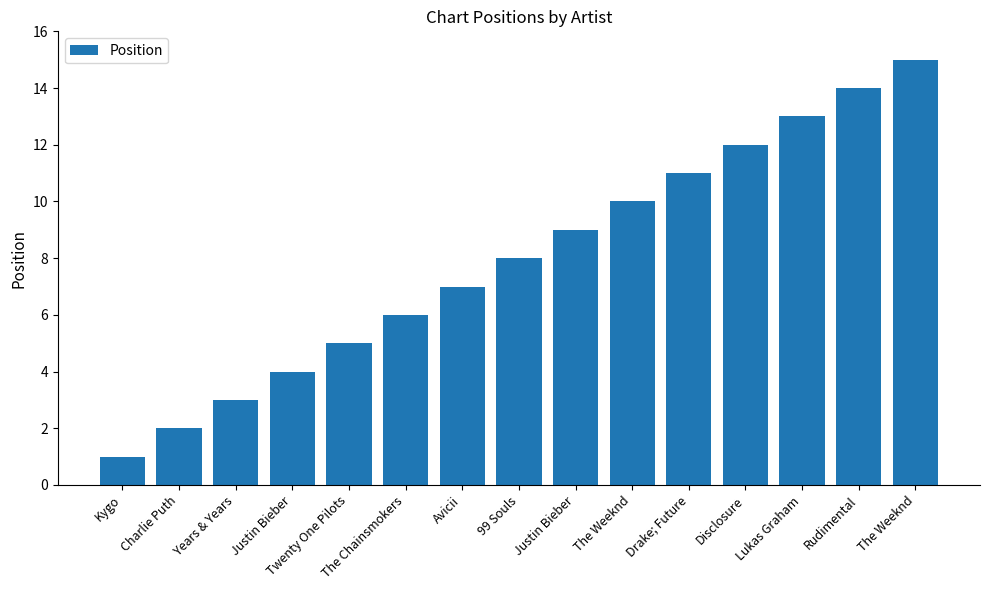

What is the label of the 8th bar from the right?

99 Souls